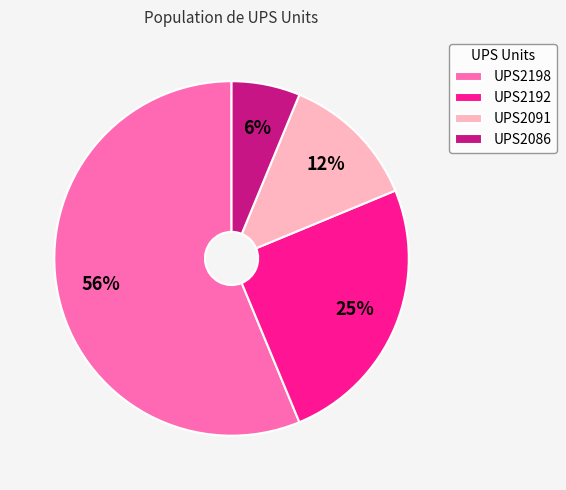

What is the smallest slice in the pie chart?

UPS2086